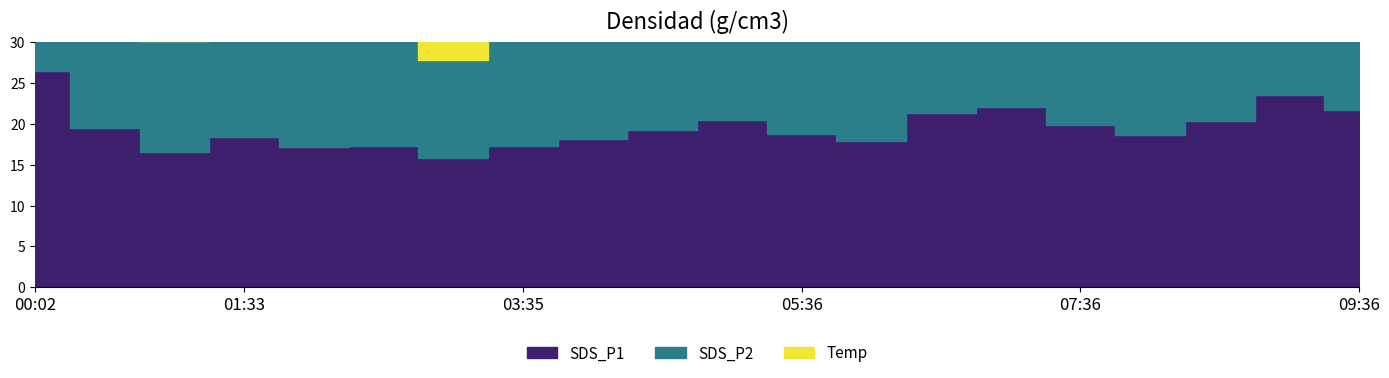

Reading left to right, extract all data points from this chart.

SDS_P1: 26.6	19.5	16.6	18.4	17.1	17.3	15.8	17.3	18.1	19.2	20.5	18.8	17.9	21.3	22.1	19.9	18.6	20.3	23.5	21.7
SDS_P2: 19.0	16.1	13.6	15.3	13.6	14.4	12.1	15.0	14.2	15.1	16.8	14.9	13.8	16.2	17.4	15.7	14.3	15.9	18.2	16.9
Temp: 10.6	10.5	10.2	9.9	9.8	9.7	9.7	9.5	9.1	9.0	9.2	9.5	10.1	10.8	11.4	12.0	13.2	14.5	15.8	16.2